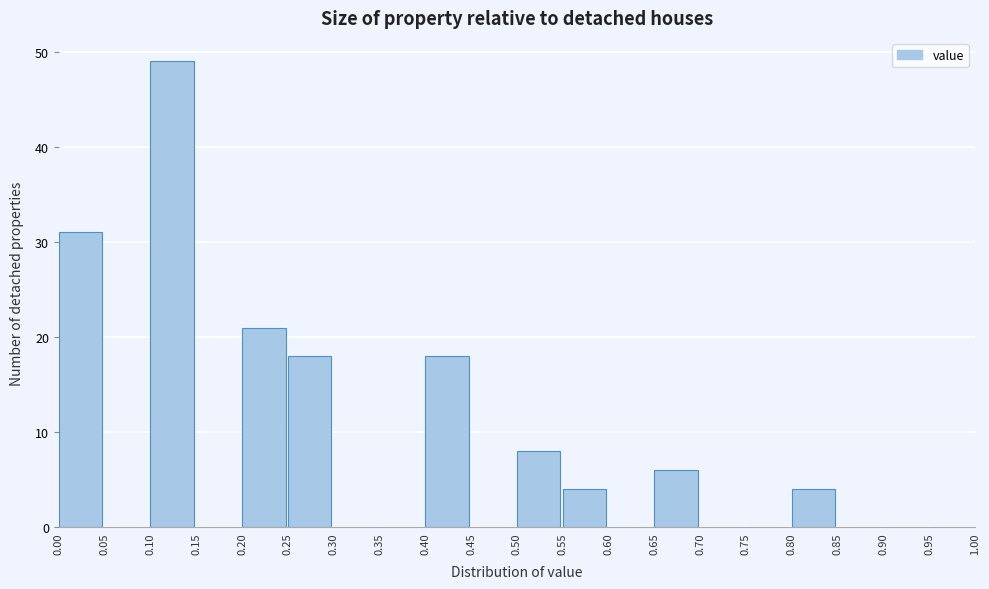

Over which range of the x-axis is the bar tallest?

0.10 to 0.15